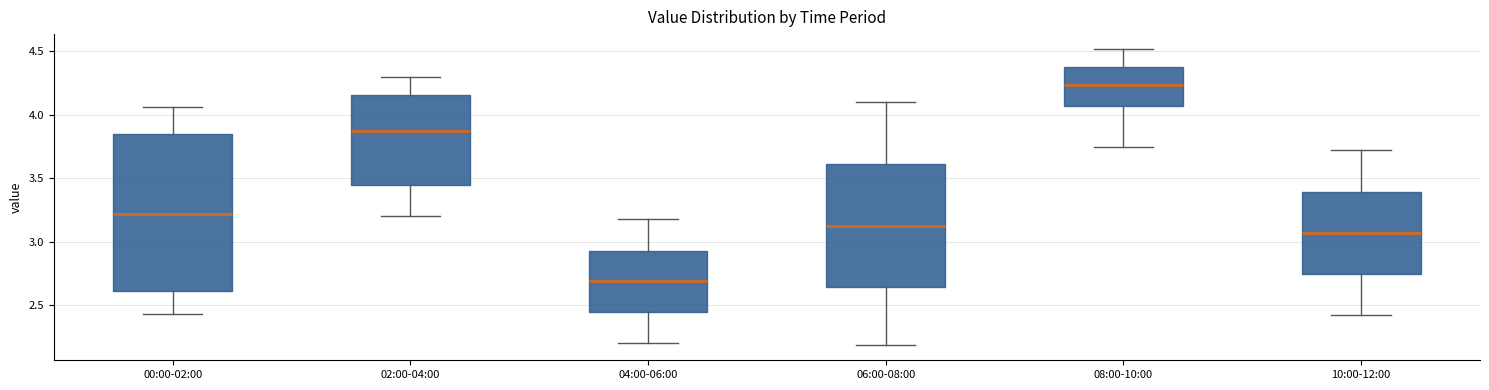

Reading left to right, transcribe this box plot: for each box, give where its median line is, the range the box spans, and where its two whiskers end, as read against the y-axis. The values are not printed on the chart, so give them approximately, as read against the axis.

00:00-02:00: median 3.20, box 2.60 to 3.85, whiskers 2.45 to 4.05
02:00-04:00: median 3.90, box 3.45 to 4.15, whiskers 3.20 to 4.30
04:00-06:00: median 2.70, box 2.45 to 2.95, whiskers 2.20 to 3.20
06:00-08:00: median 3.15, box 2.65 to 3.60, whiskers 2.20 to 4.10
08:00-10:00: median 4.25, box 4.05 to 4.40, whiskers 3.75 to 4.50
10:00-12:00: median 3.05, box 2.75 to 3.40, whiskers 2.40 to 3.70